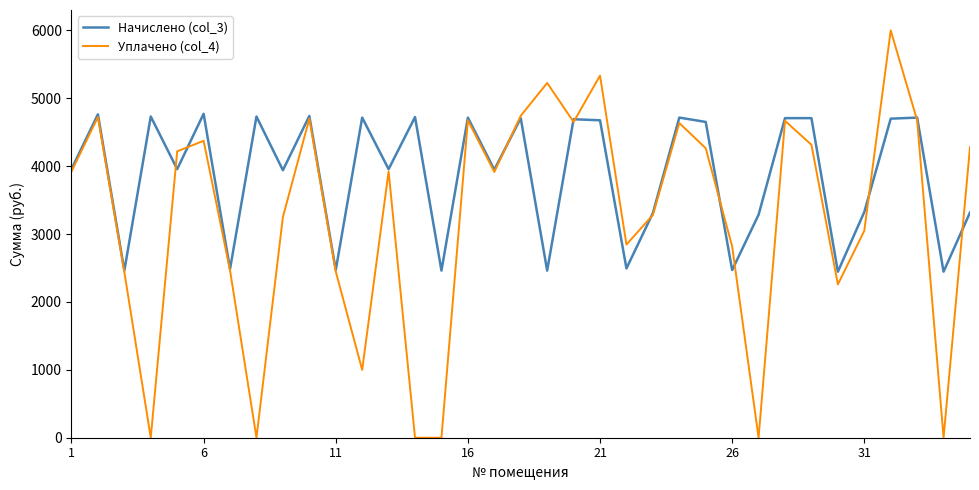

List the series in order of their overall mean, highest first.

Начислено (col_3), Уплачено (col_4)